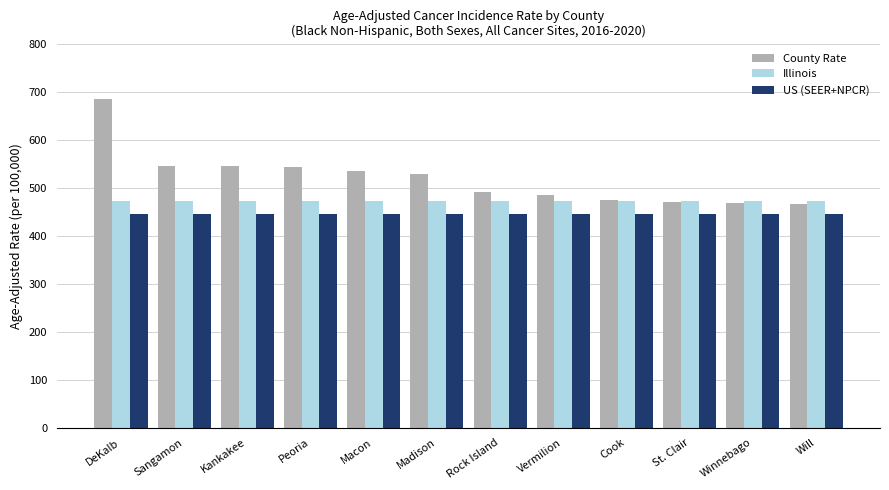

What is the highest value of the County Rate series?

684.6